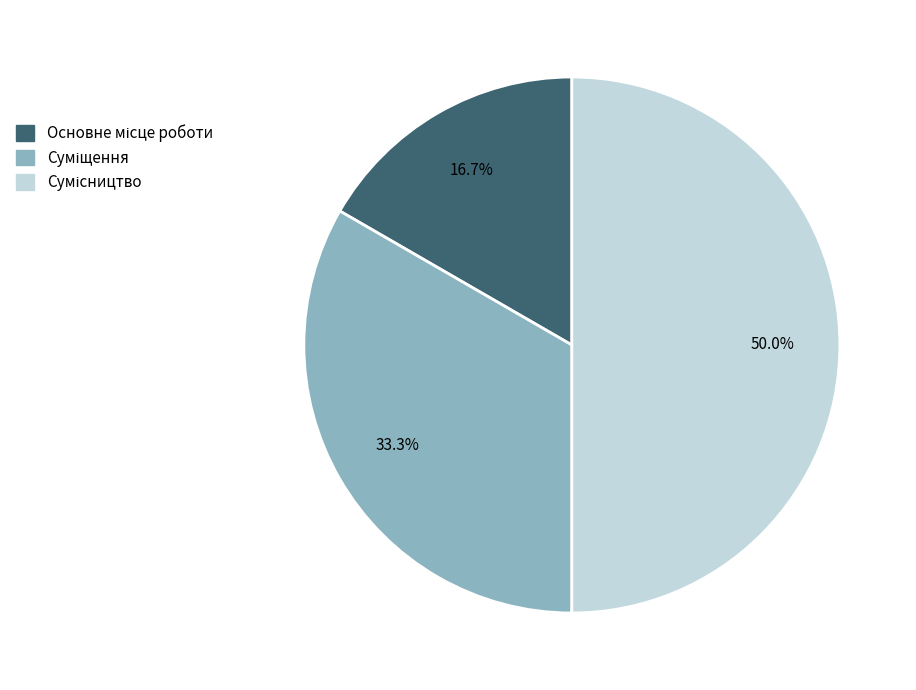

What is the change in value from Основне місце роботи to Суміщення?

+1